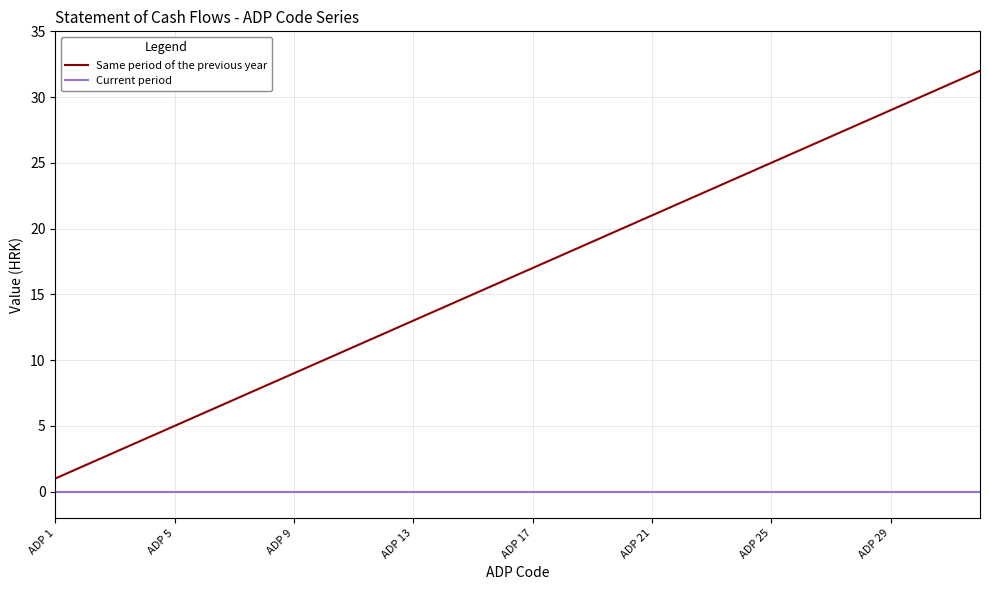

Which series has the widest spread of values?

Same period of the previous year